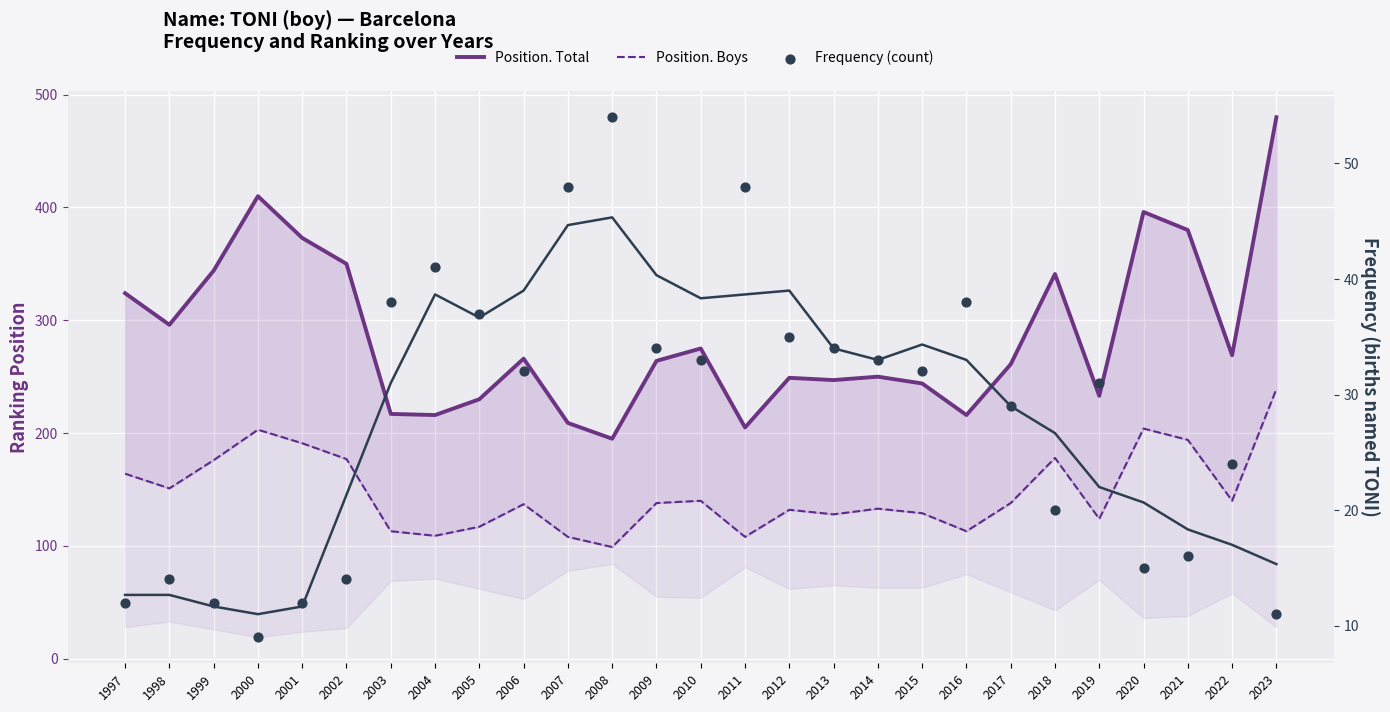

At how many categories does at least one series exceed 354?

5